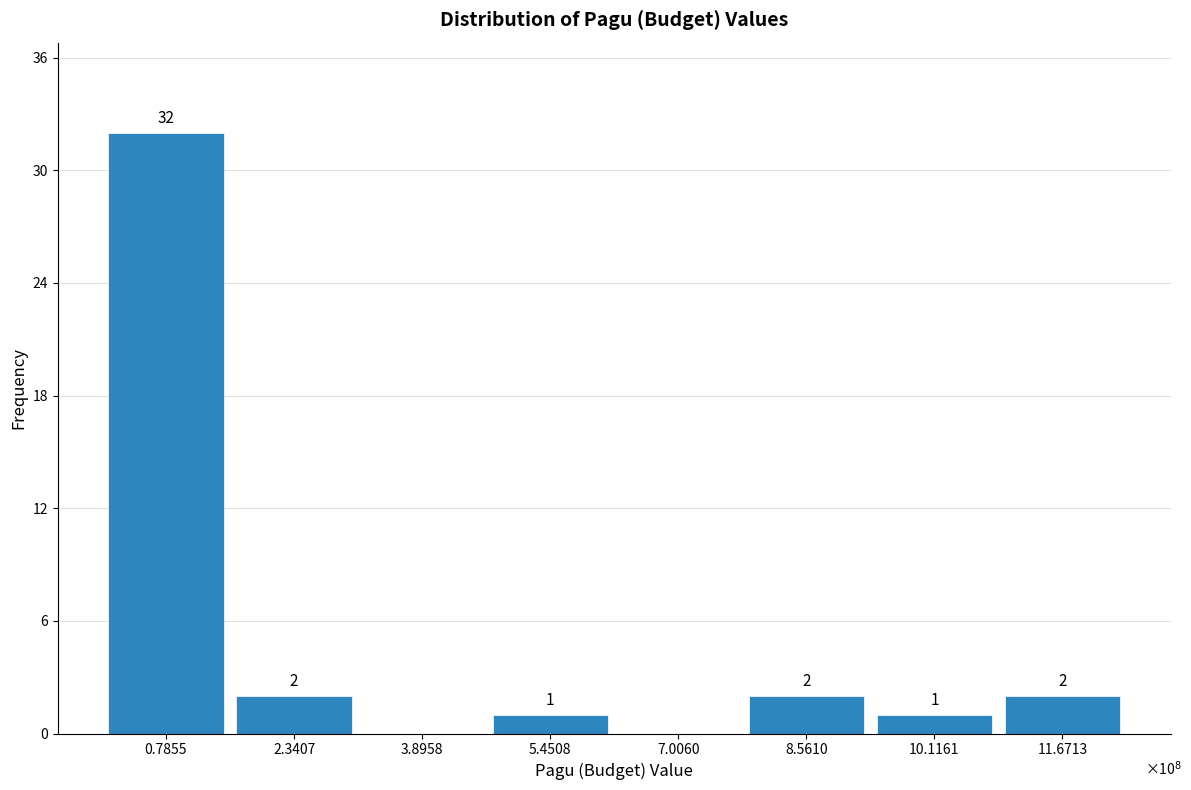

Reading left to right, list all the values displayed in this chart.

0.7855=32	2.3407=2	3.8958=0	5.4508=1	7.0060=0	8.5610=2	10.1161=1	11.6713=2